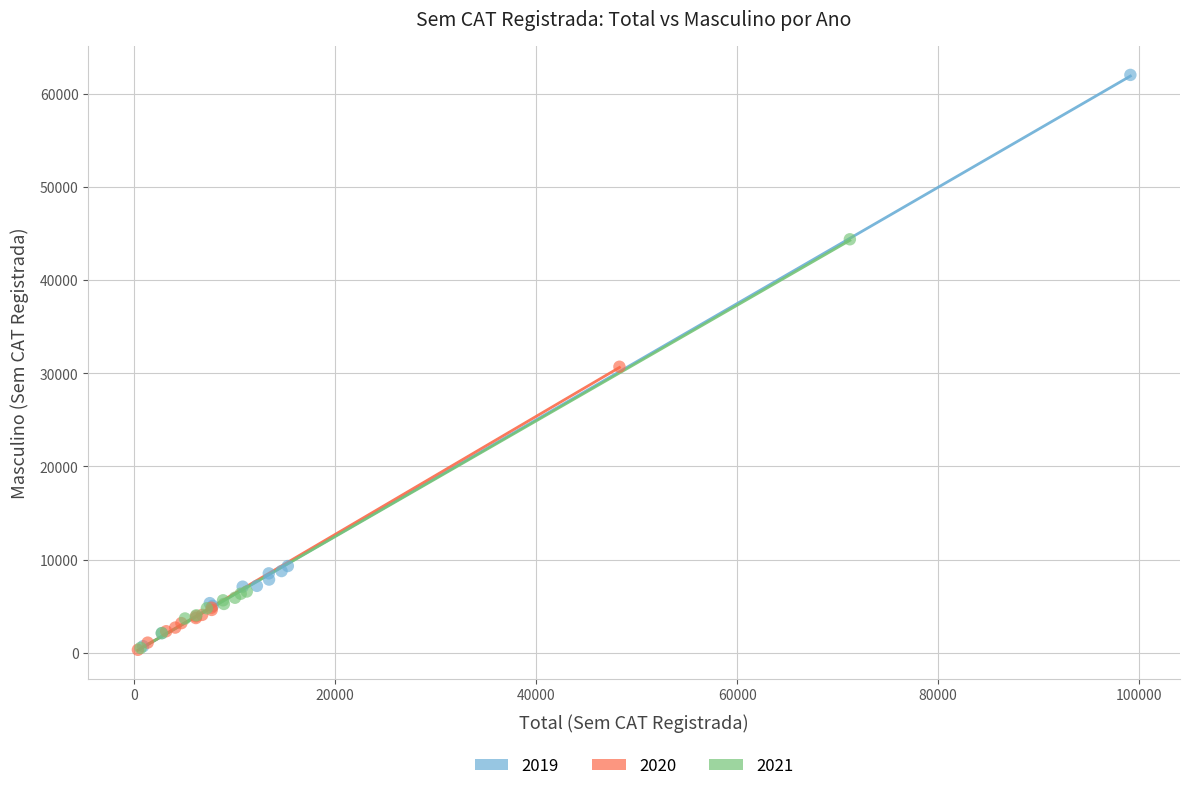

Which series contains the highest Y value?

2019